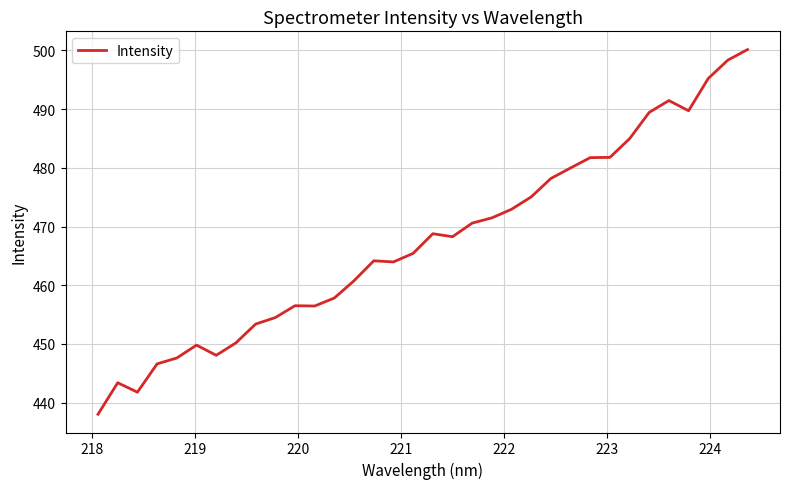

What is the minimum value shown in the chart?

438.0